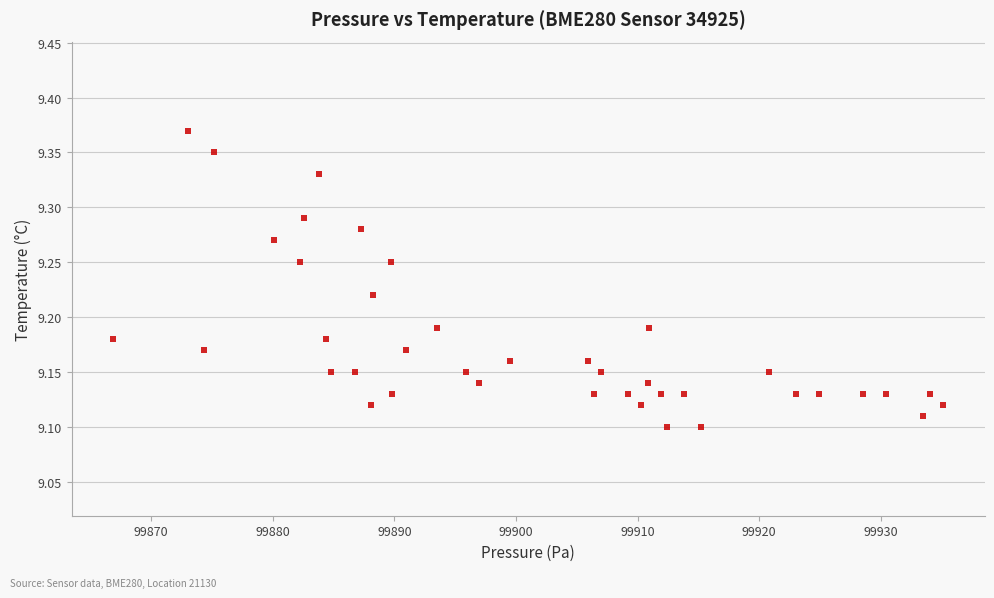

What is the range of X values (max minus min)?

68.3